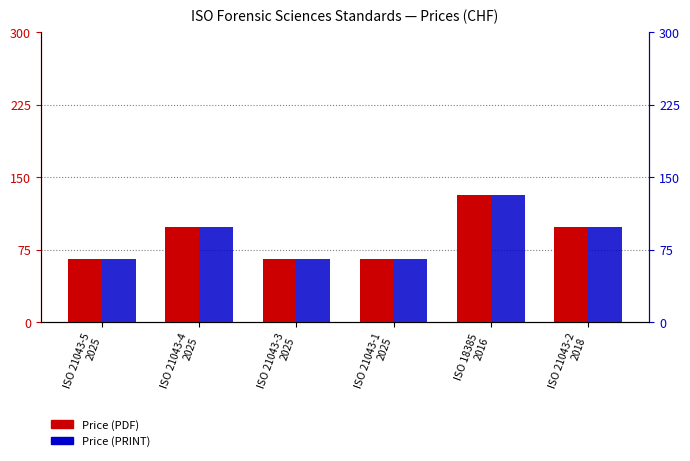

What are all the series names shown in the legend?

Price (PDF), Price (PRINT)